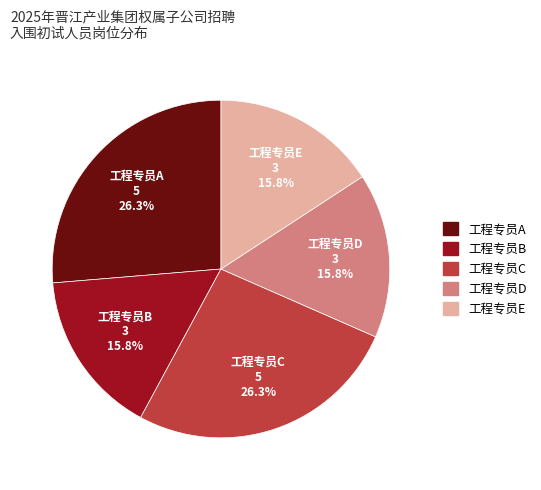

How many segments does this pie chart have?

5